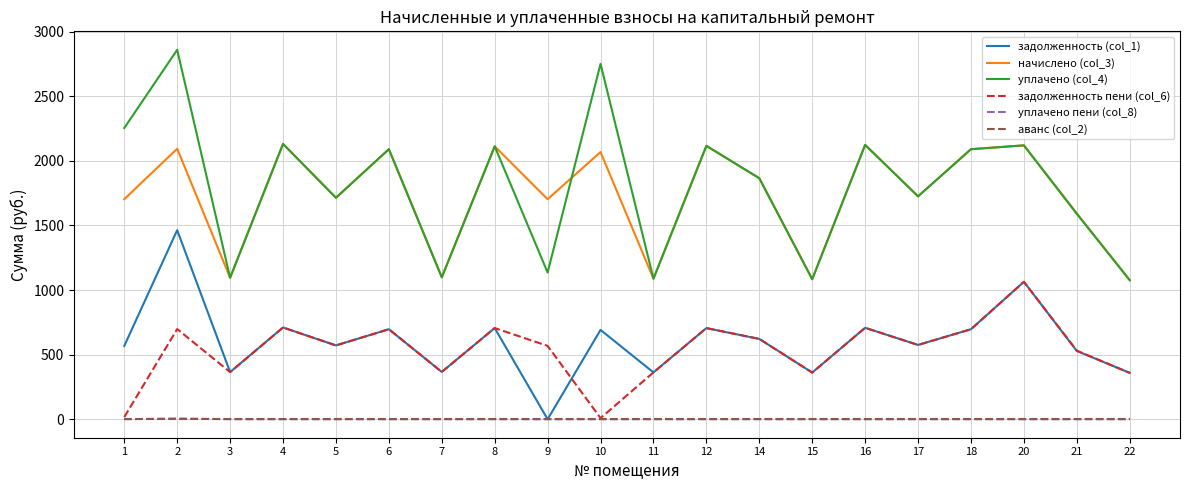

The value of уплачено (col_4) at 15 is 1872.8. True or false?

False